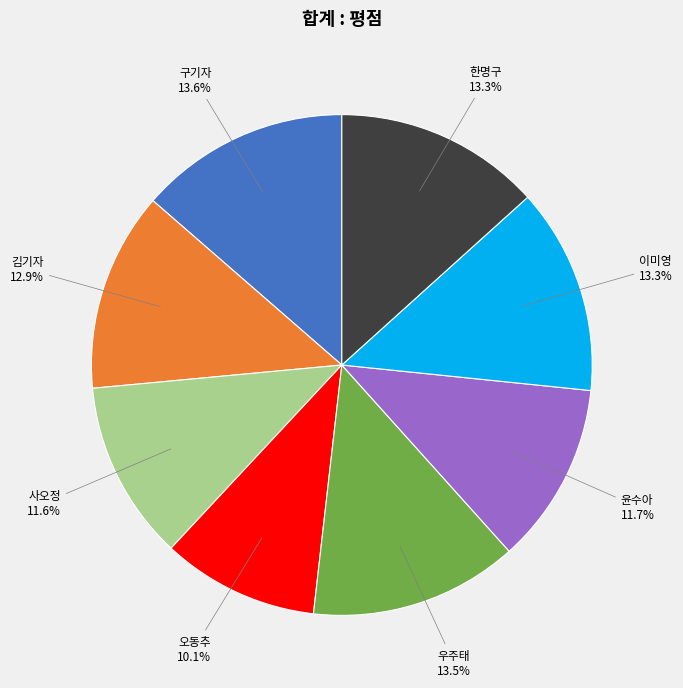

To the nearest percent, what is the combined percentage of 우주태 and 김기자?

26%